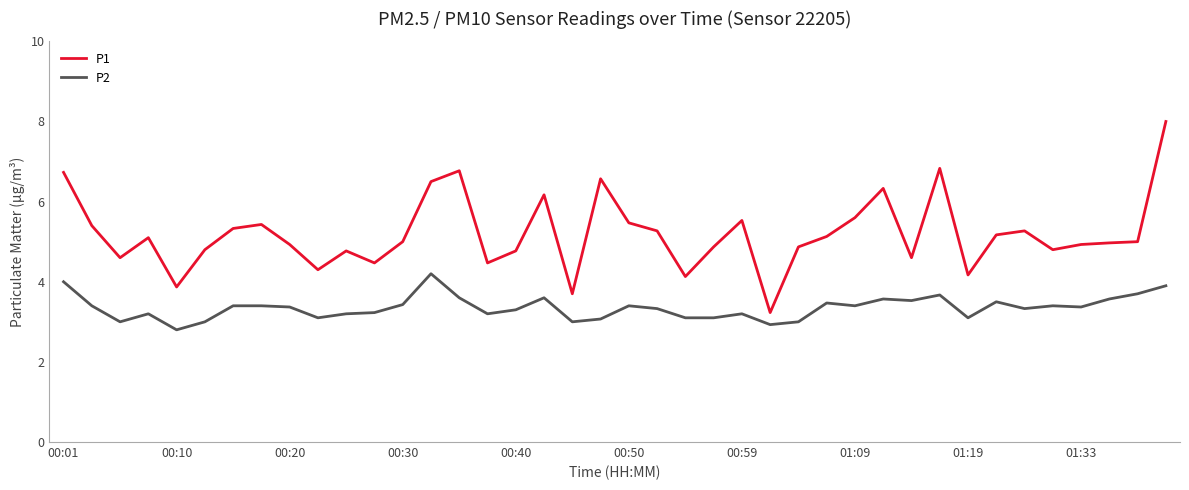

What is the difference between the maximum and minimum values in the P1 series?

4.8